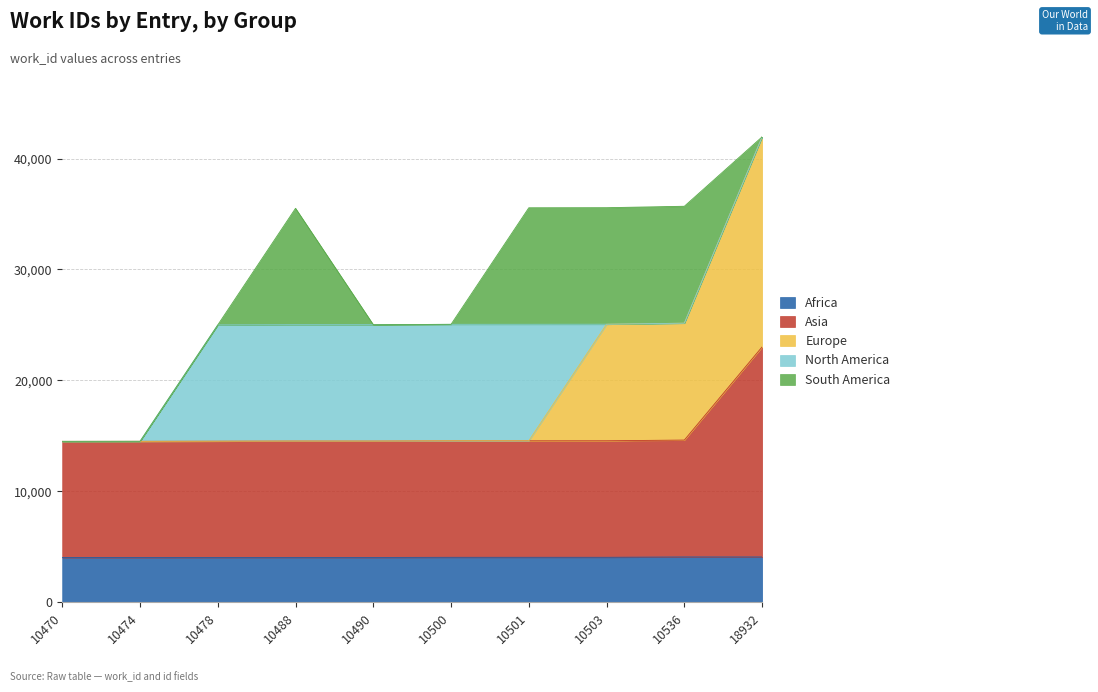

At which category does the chart reach its minimum across all series?

10470